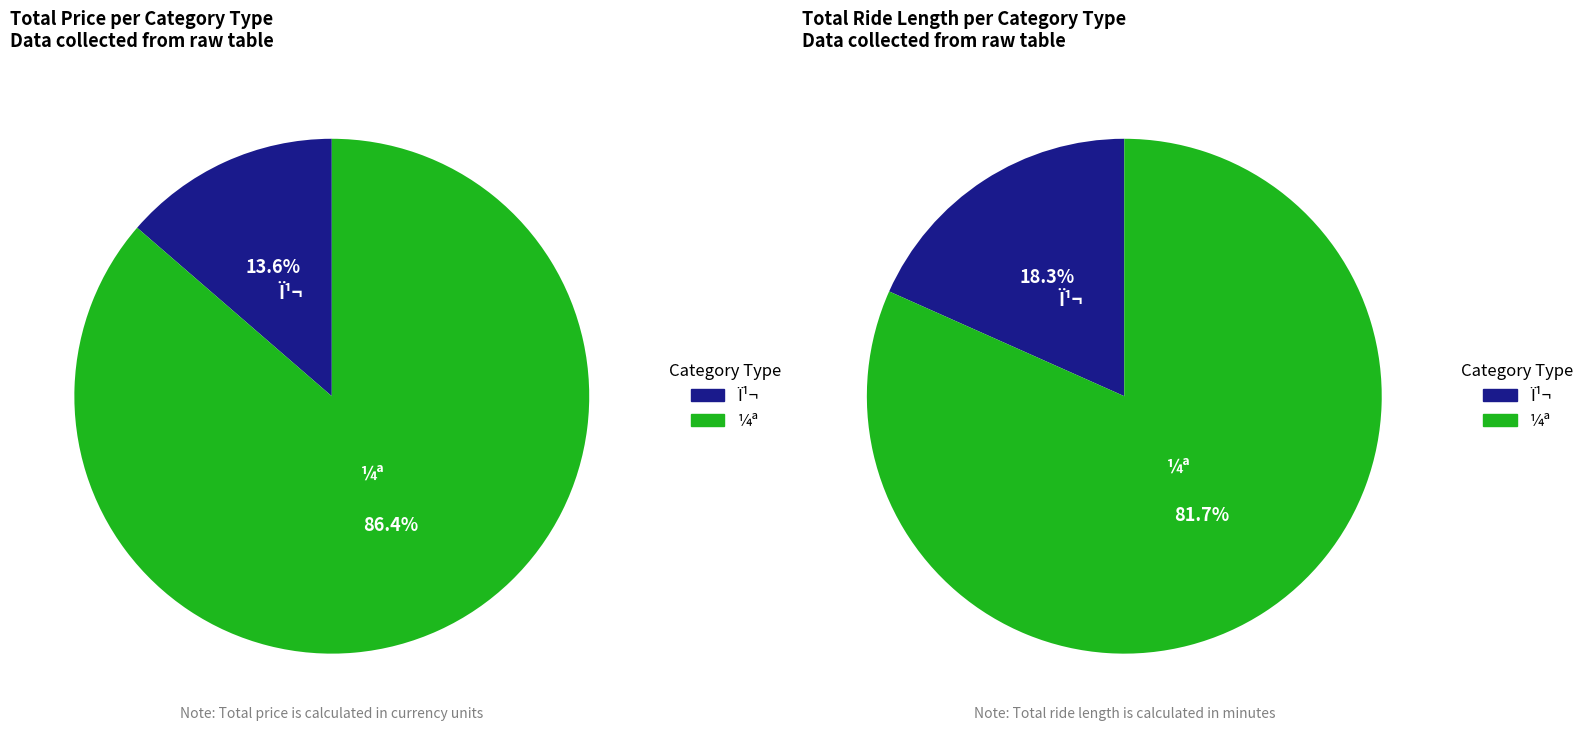

Which series has the largest range (max minus min)?

price